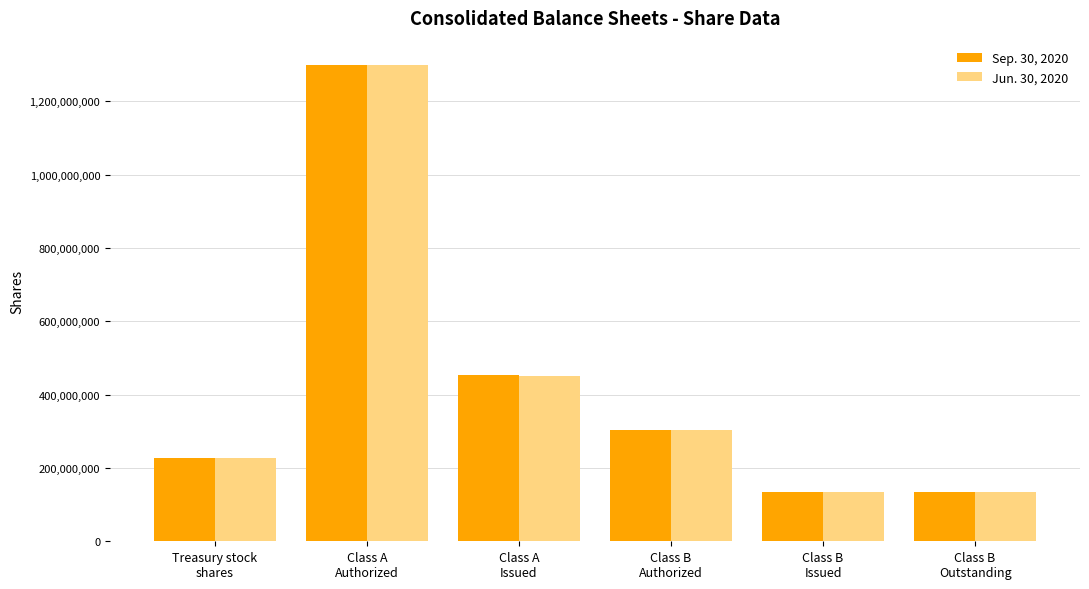

True or false: Sep. 30, 2020 has a value of 196395367 at Class B
Issued.

False